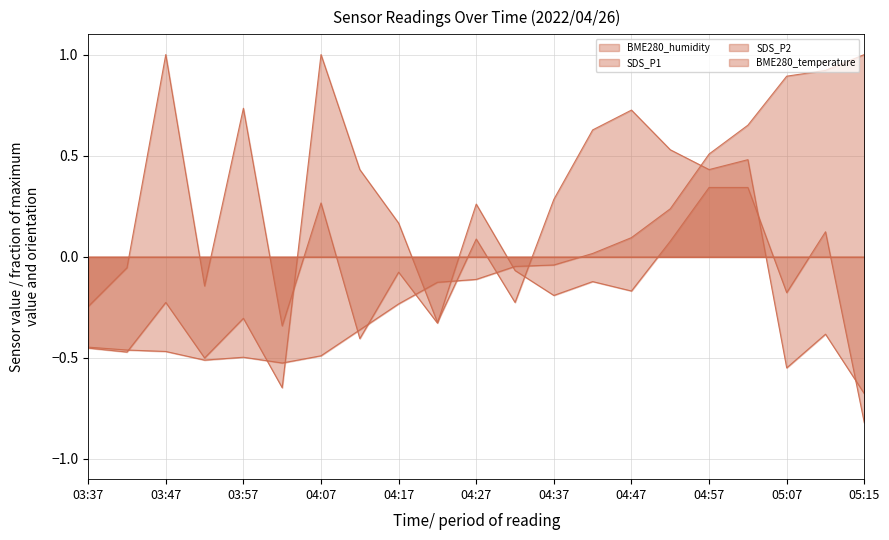

Which category has the lowest value in the SDS_P1 series?

05:15